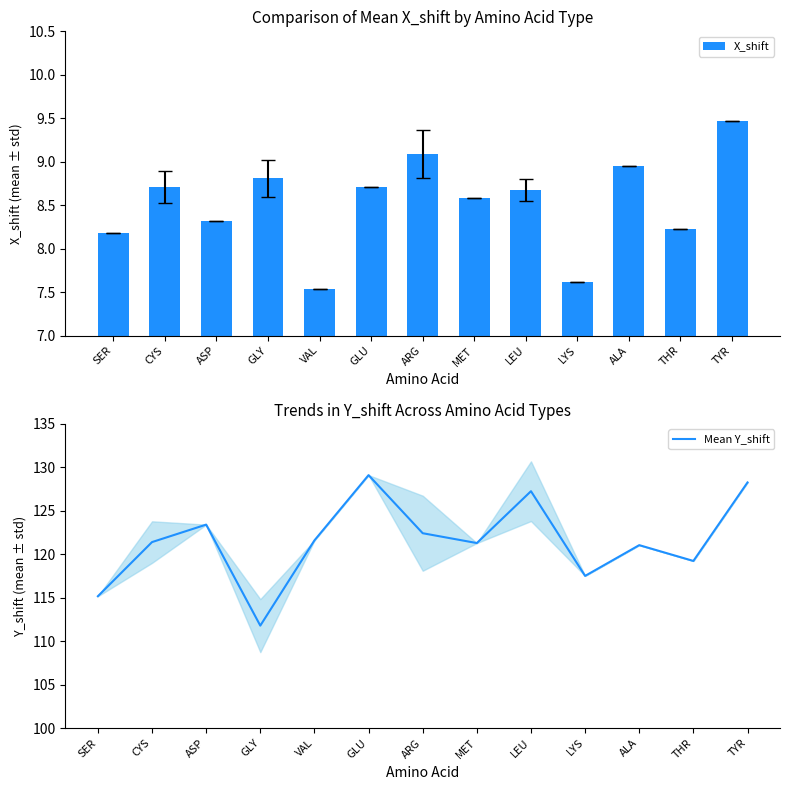

What is the difference between the X_shift values at SER and ASP?

0.1